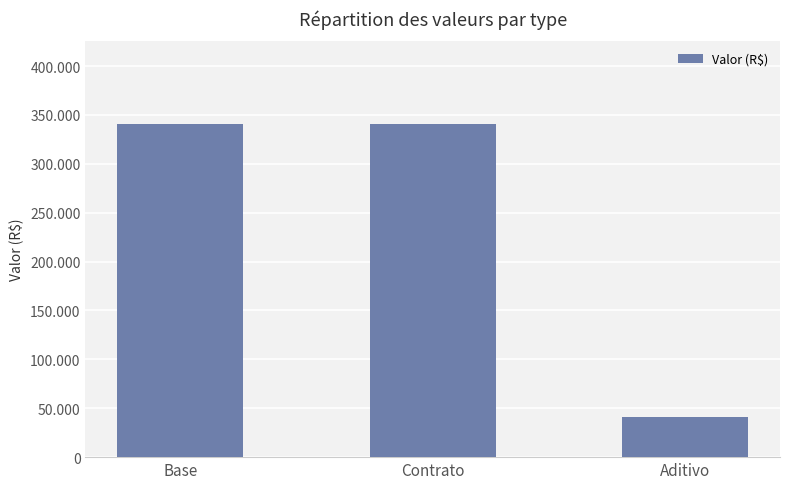

Where is the data nearest to the value 190792?

Aditivo